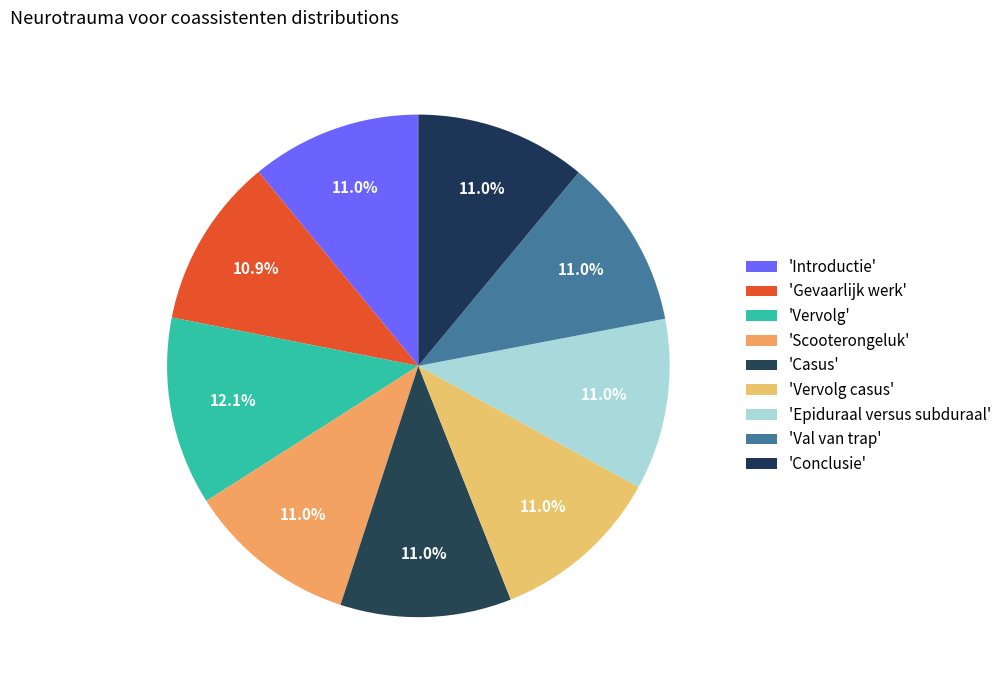

Which slice is the largest?

Vervolg